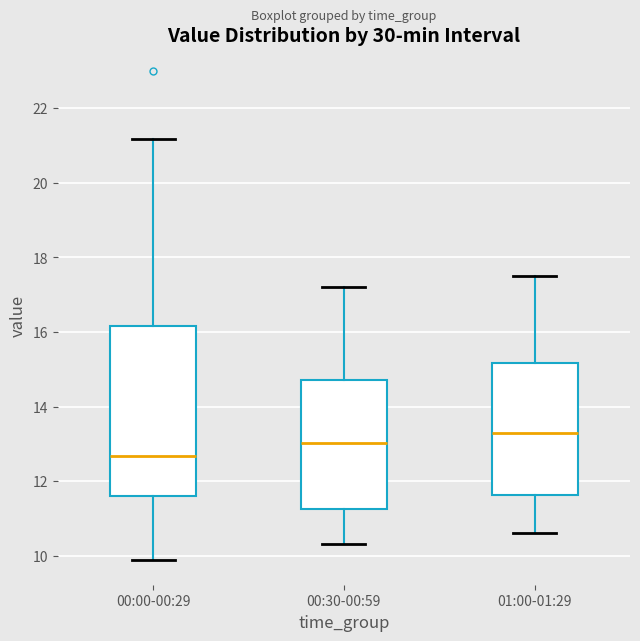

Which box is the tallest, from its lower edge to its upper edge?

00:00-00:29